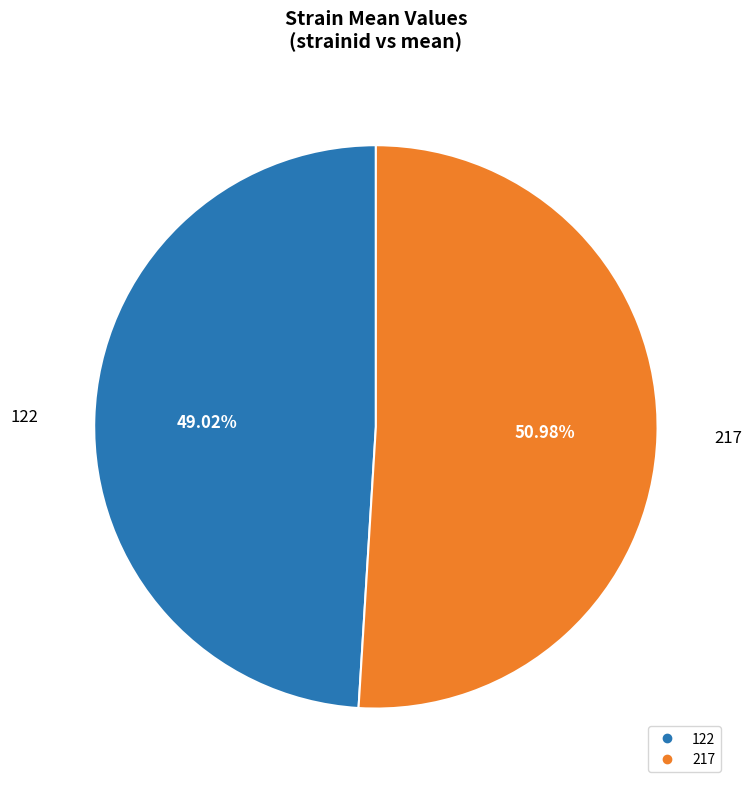

To the nearest percent, what percentage of the pie is 217?

51%